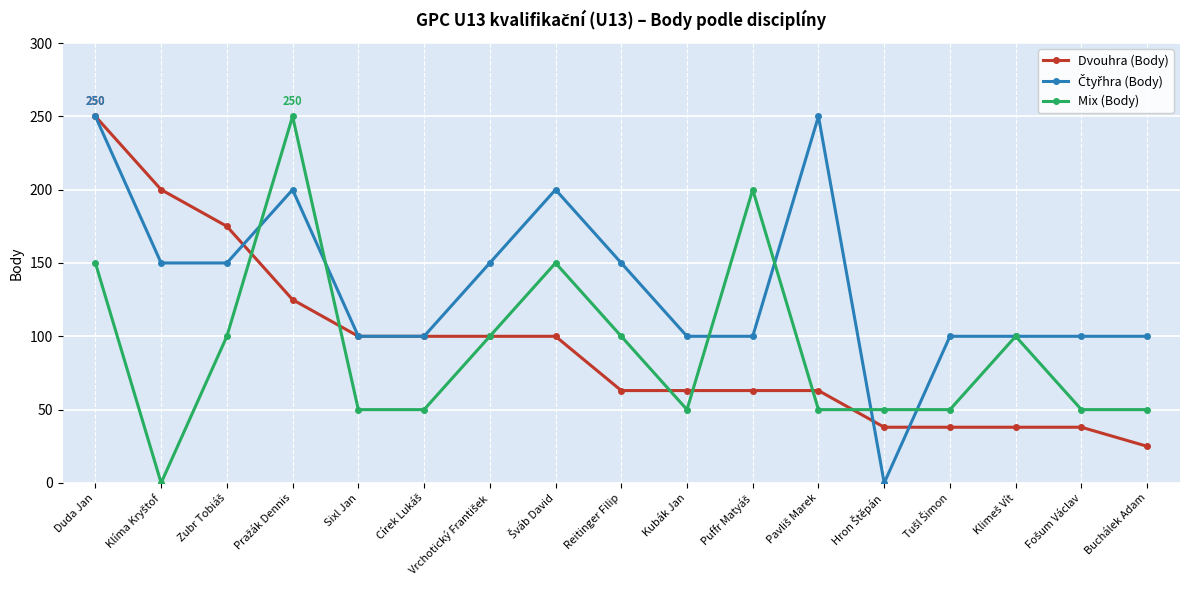

True or false: Mix (Body) has more than 2 interior local peaks.

True